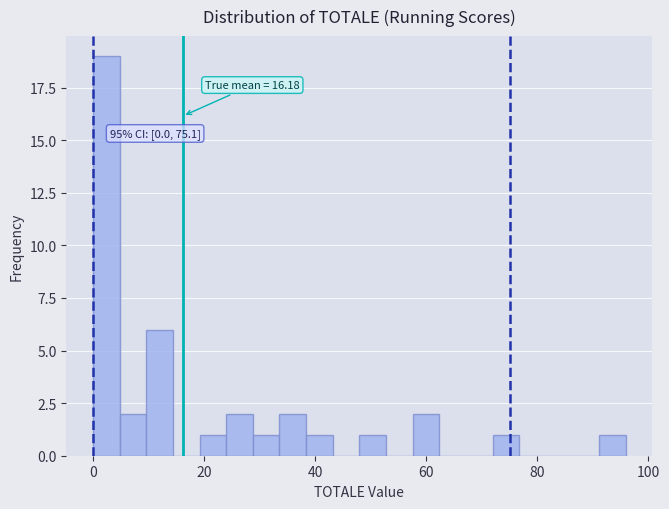

Read against the x-axis, roughly where is the centre of the tallest bar?

2